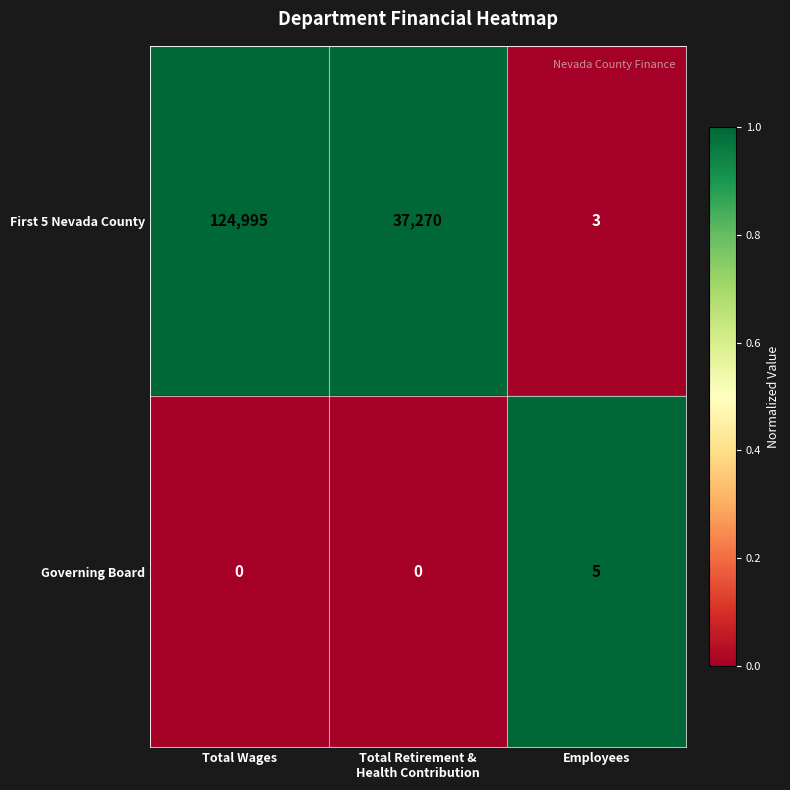

What is the difference between the First 5 Nevada County values at Total Wages and Employees?

124992